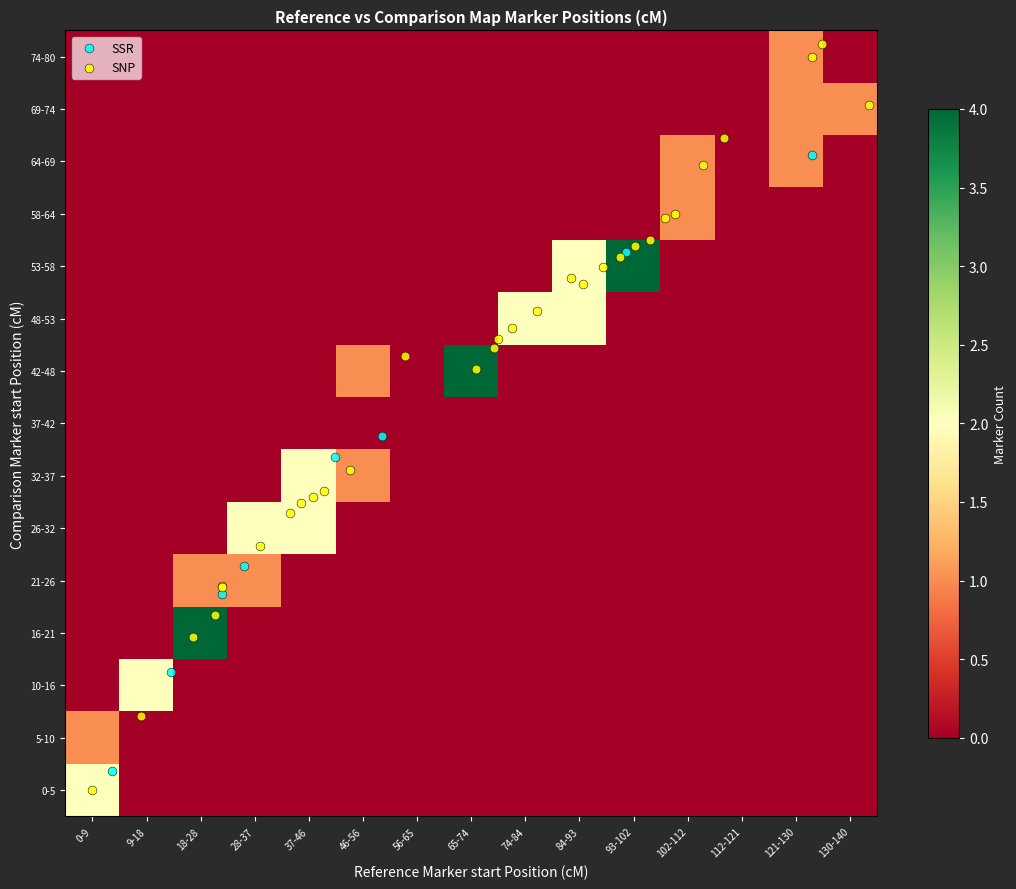

Reading right to left, list all the values displayed in this chart.

5.5	10.5	8.6	10.4	14.0	2.9	9.7	5.7	11.0	8.3	12.5	10.2	14.2	3.3	6.1	8.8	0.0	8.0	3.9	4.7	8.4	5.3	3.9	5.6	10.0	9.2	10.9	1.4	9.8	13.1	11.9